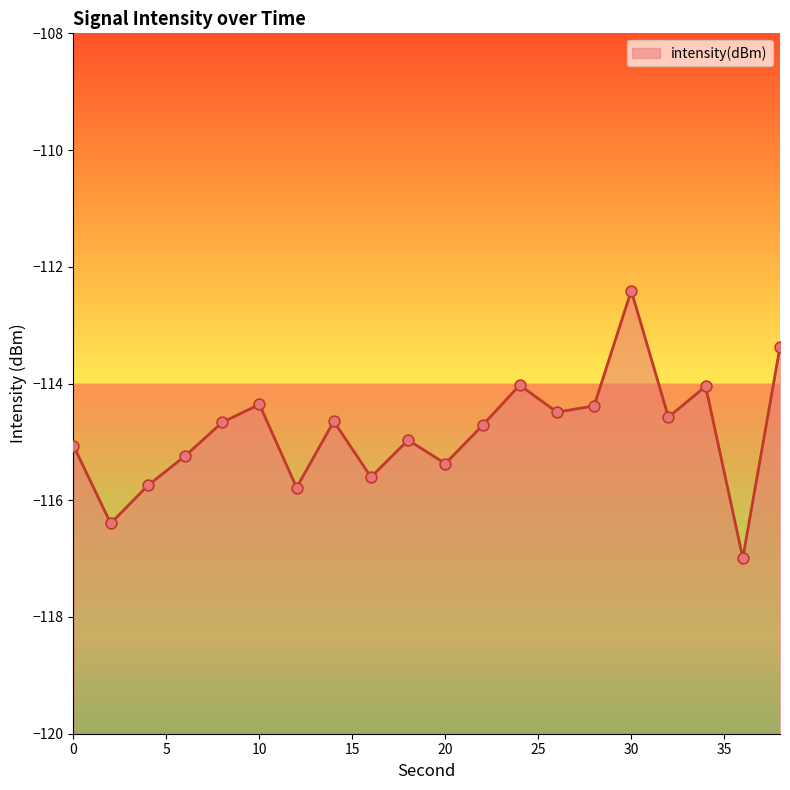

Which has a higher value, 10 or 4?

10